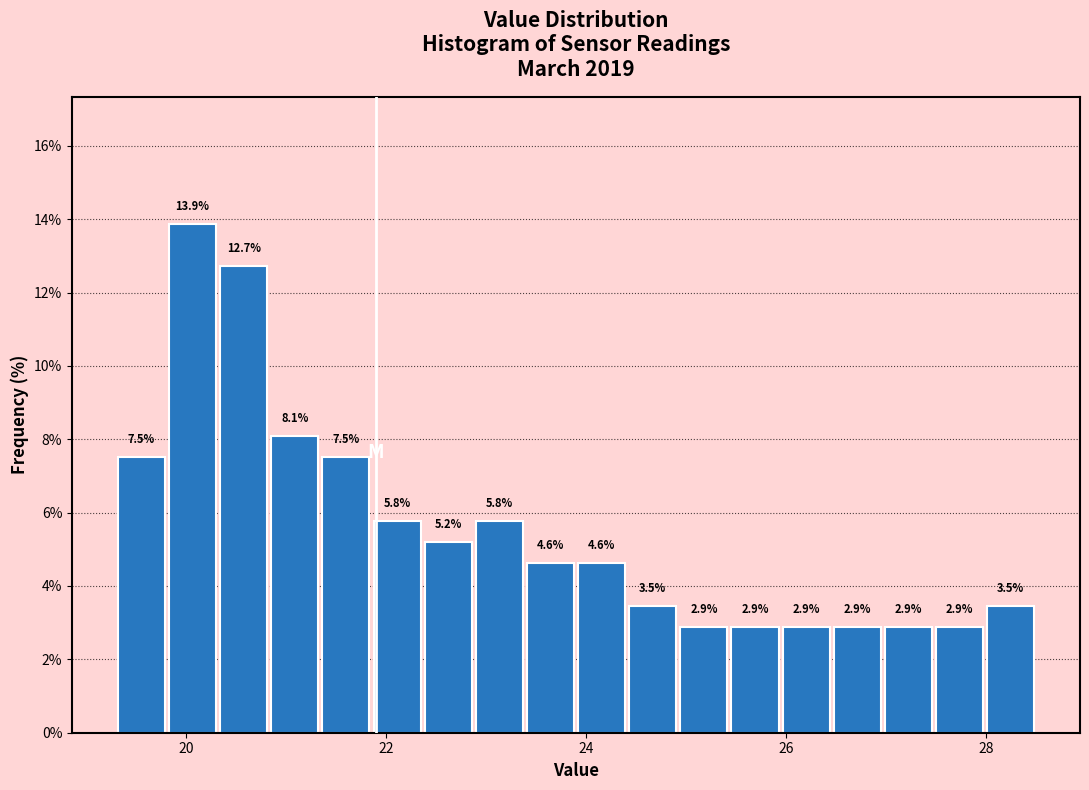

Read against the x-axis, roughly where is the centre of the tallest bar?

20.0